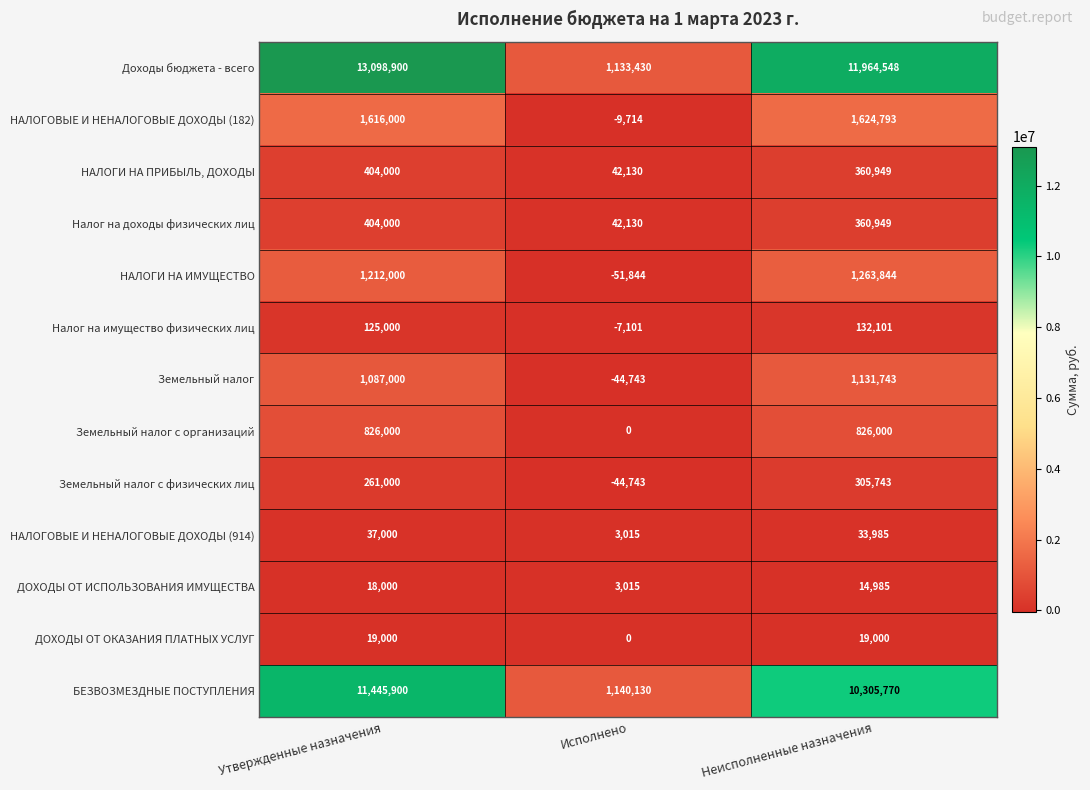

The НАЛОГОВЫЕ И НЕНАЛОГОВЫЕ ДОХОДЫ (182) series shows -16660 at Исполнено. True or false?

False